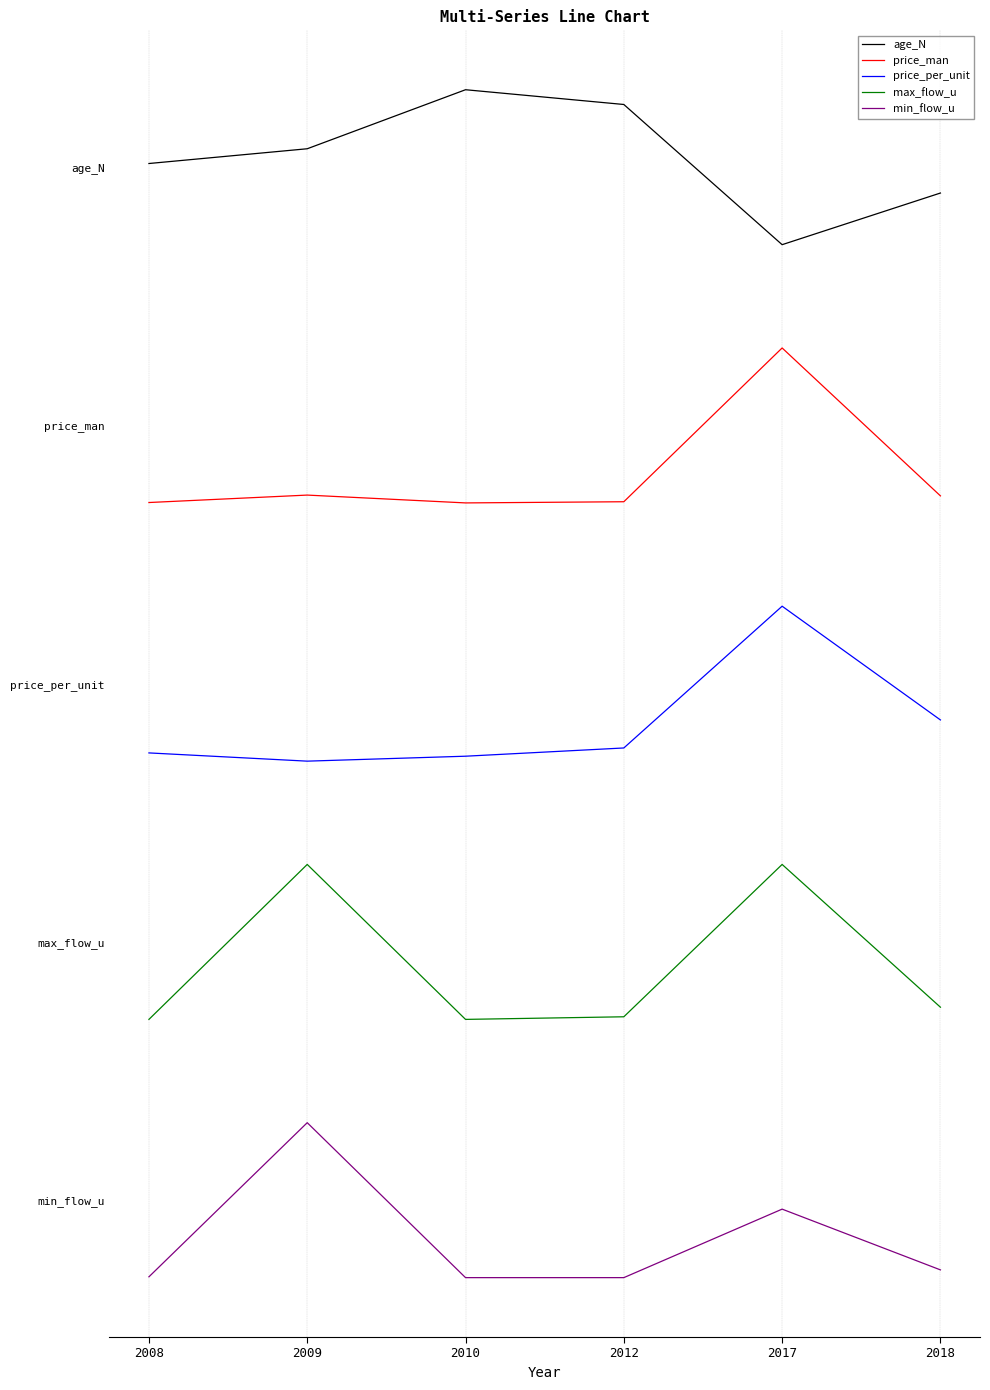

What is the difference between the age_N values at 2009 and 2012?

0.2